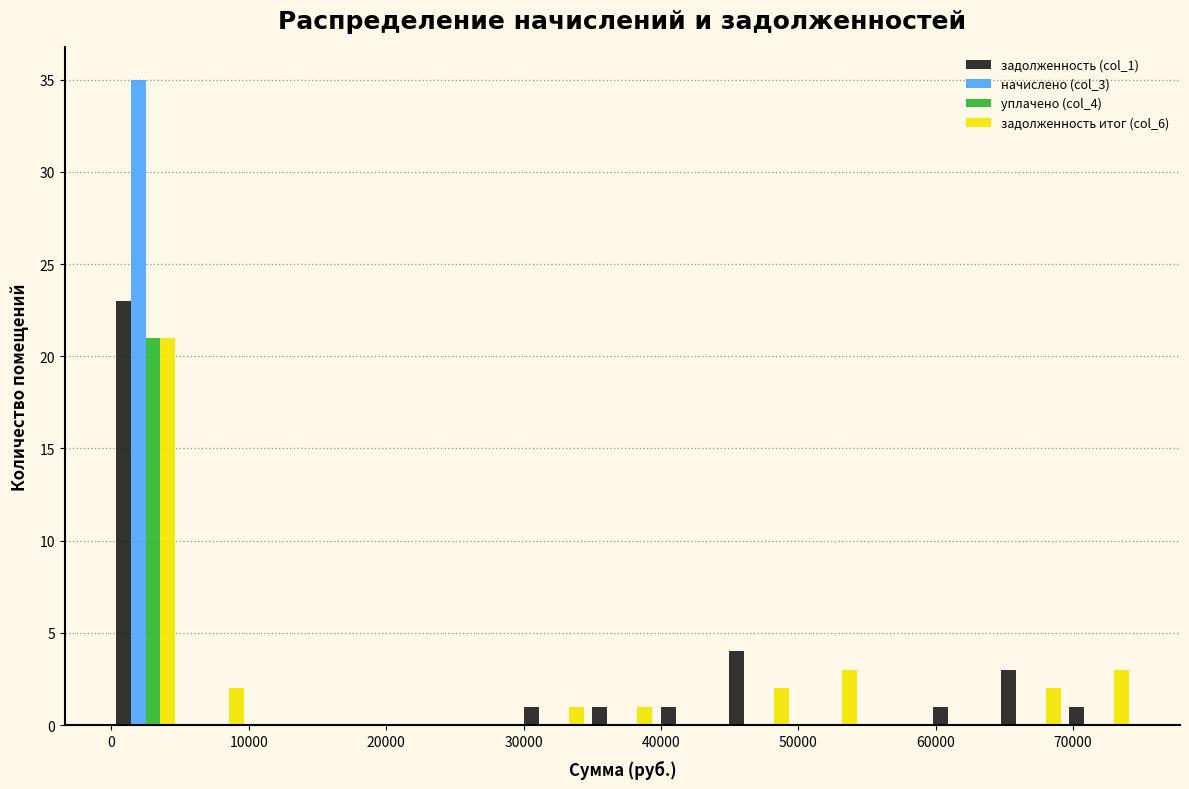

In the задолженность (col_1) series, which range on the x-axis has the tallest bar?

0 to 5000